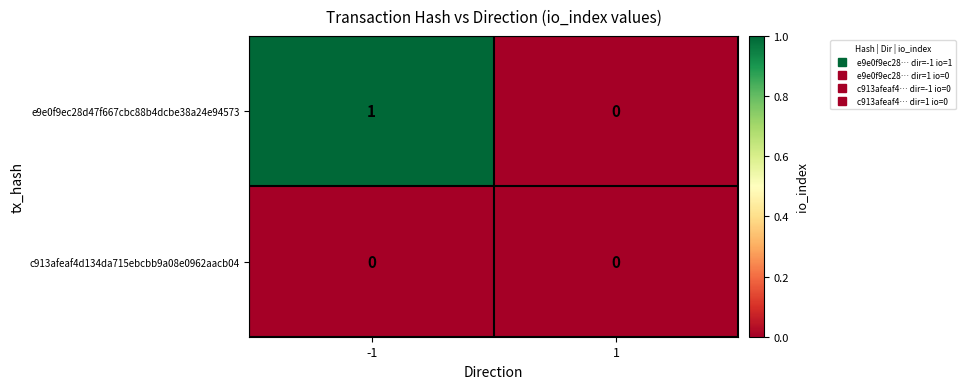

Count the number of data series in this chart.

2